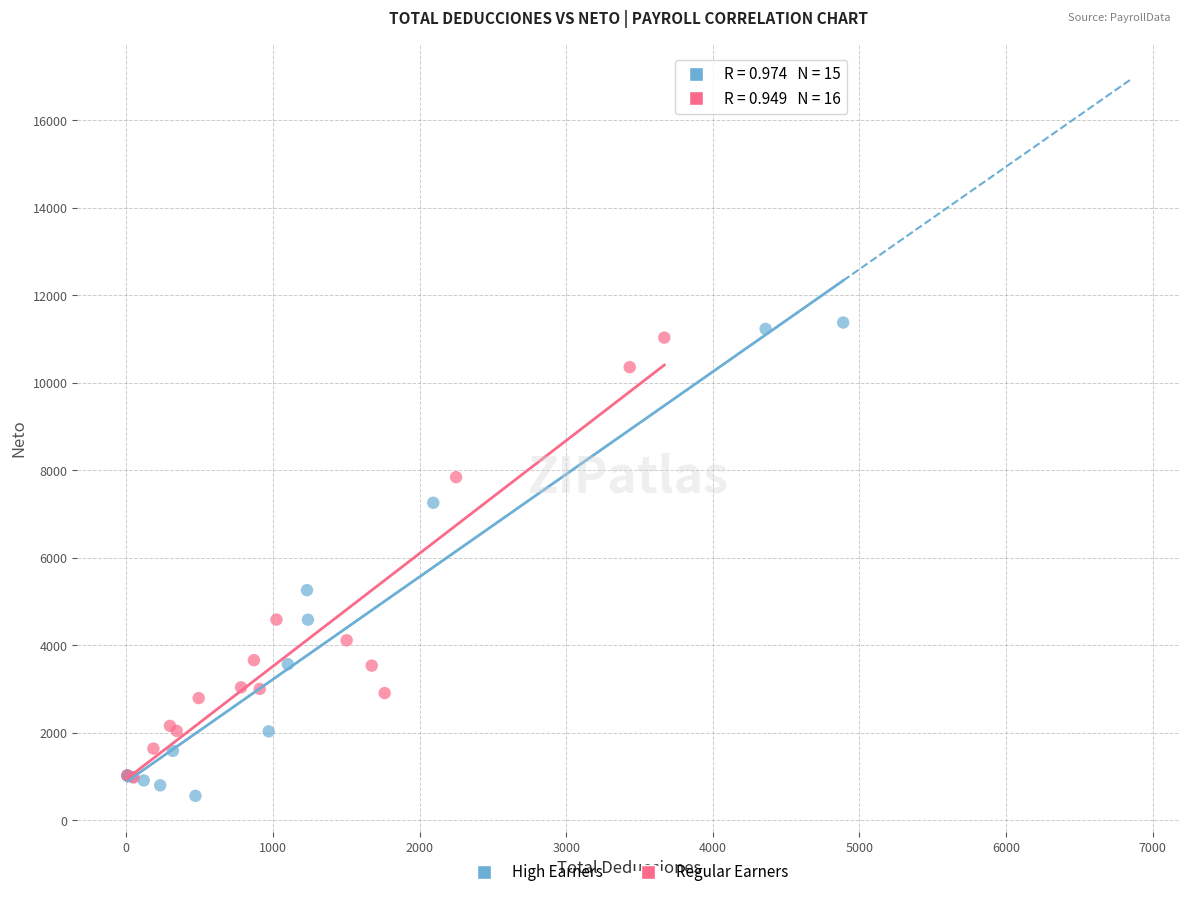

Which series has the widest spread of Y values?

High Earners